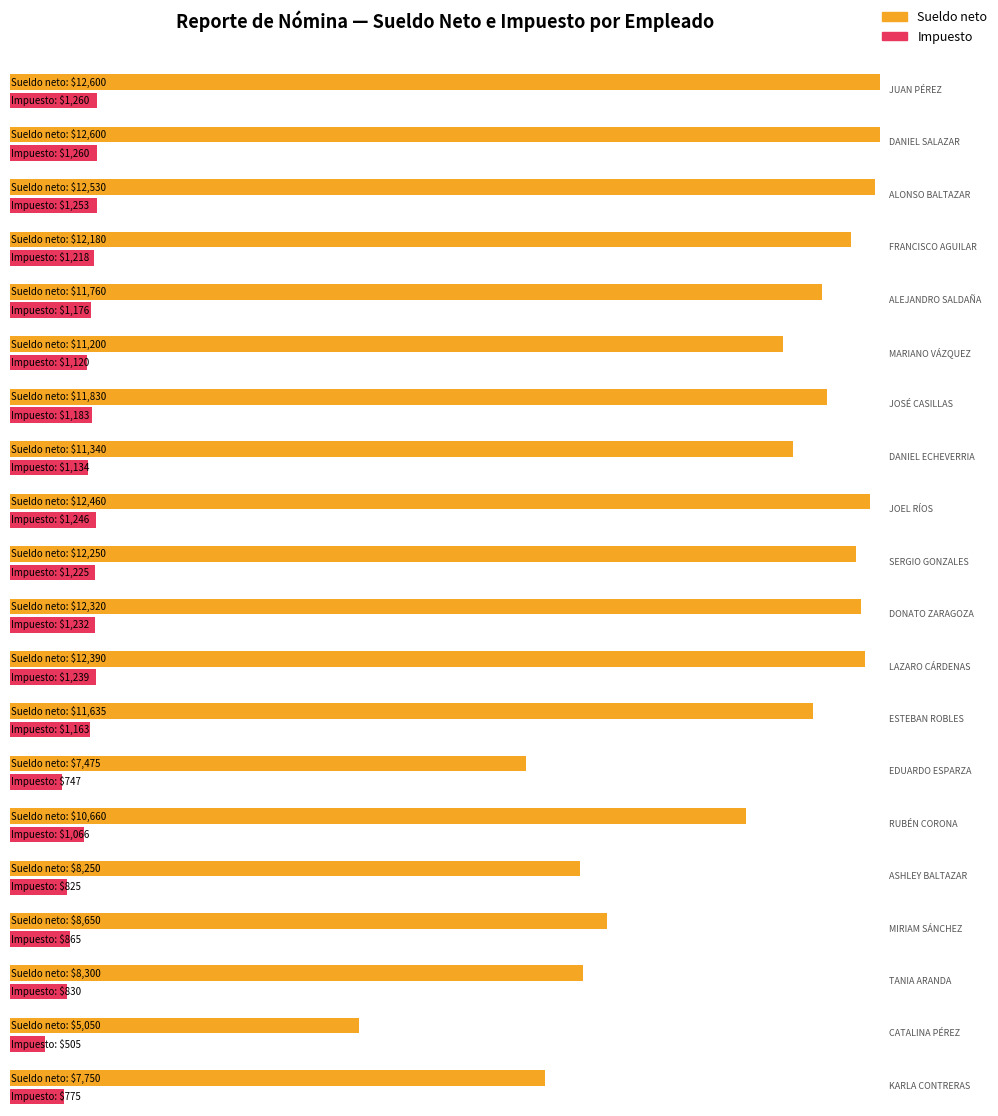

What is the sum of the Sueldo neto values at DANIEL SALAZAR and RUBÉN CORONA?

23260